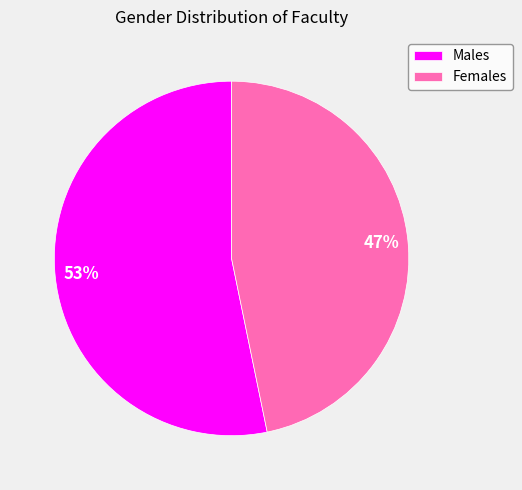

Combined, do Males and Females account for over 50%?

Yes